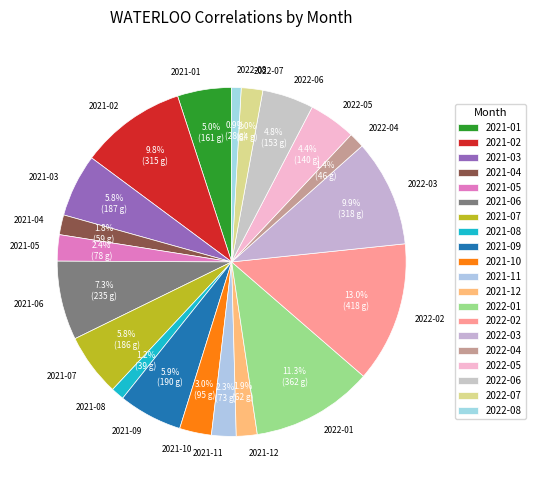

Between 2022-05 and 2021-04, which is larger?

2022-05